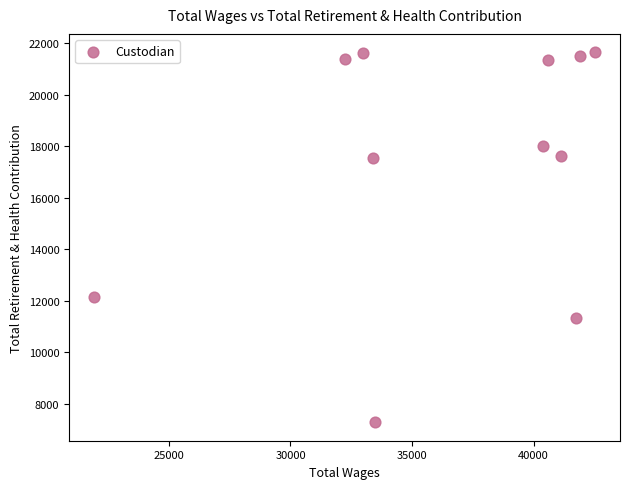

What Y value in the scatter plot is closest to 14464?

12160